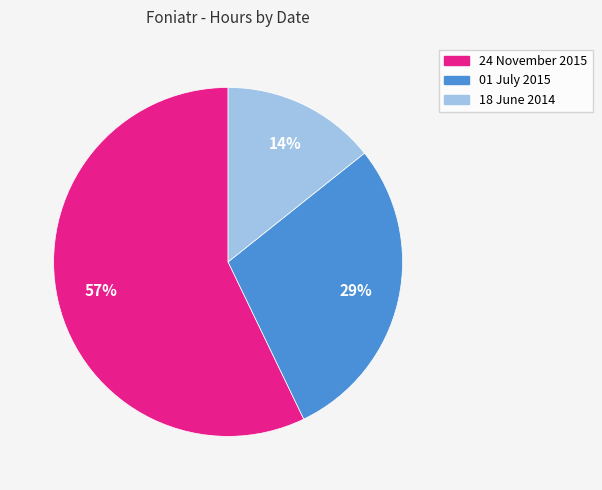

To the nearest percent, what is the difference between the largest and smallest slice percentages?

43%